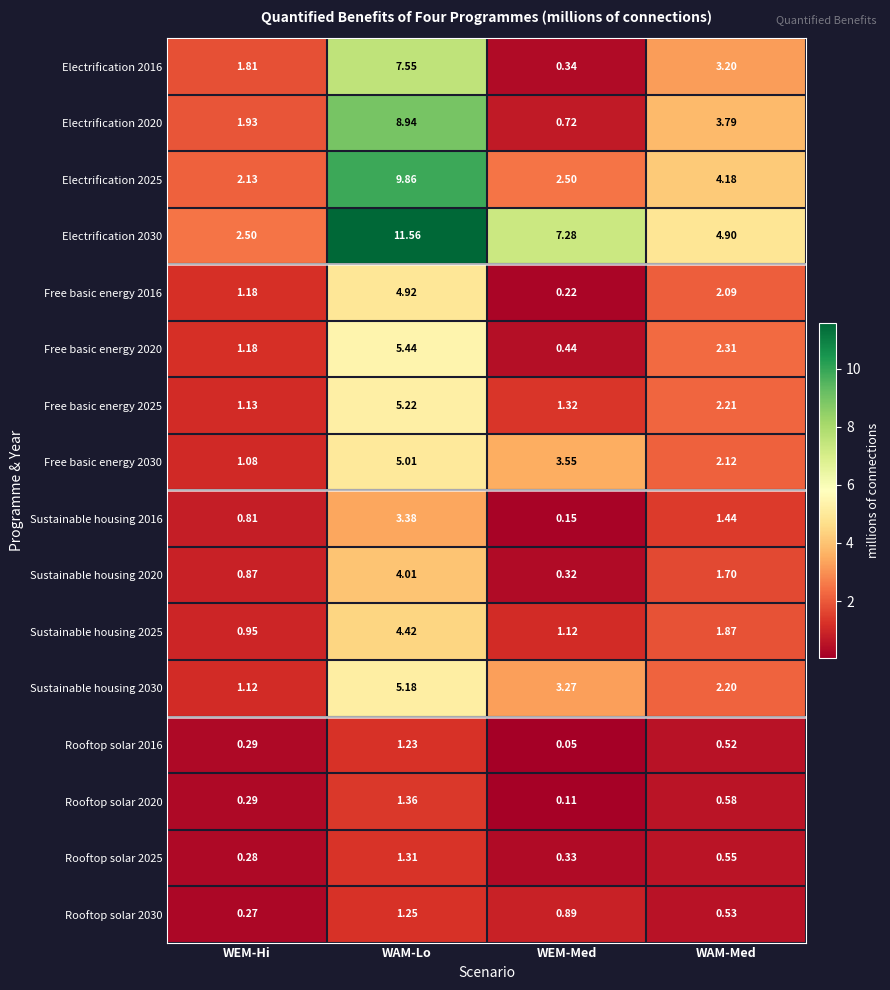

At how many categories does at least one series exceed 10?

1